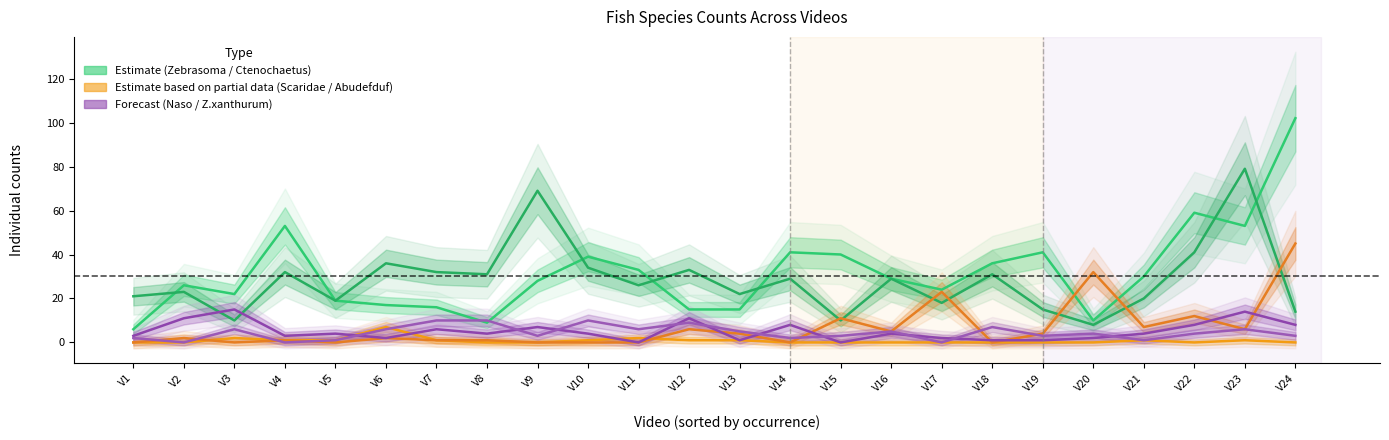

Does the chart have visible grid lines?

No